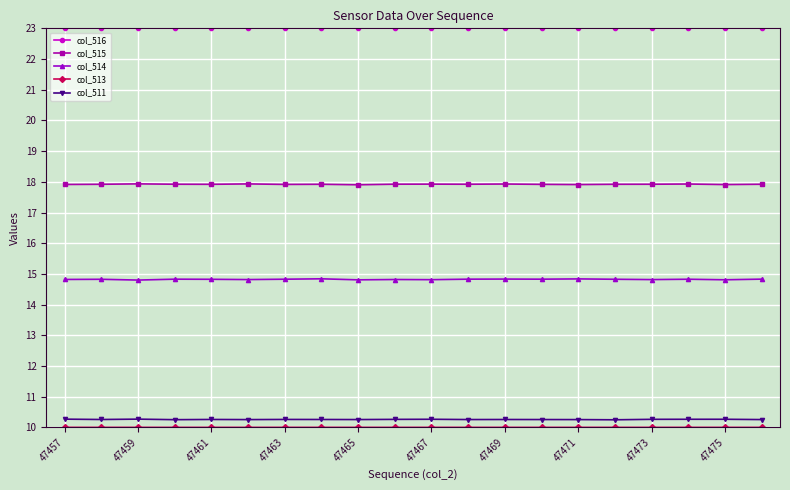

What is the value of the col_514 point at the 1st from the left?

14.8